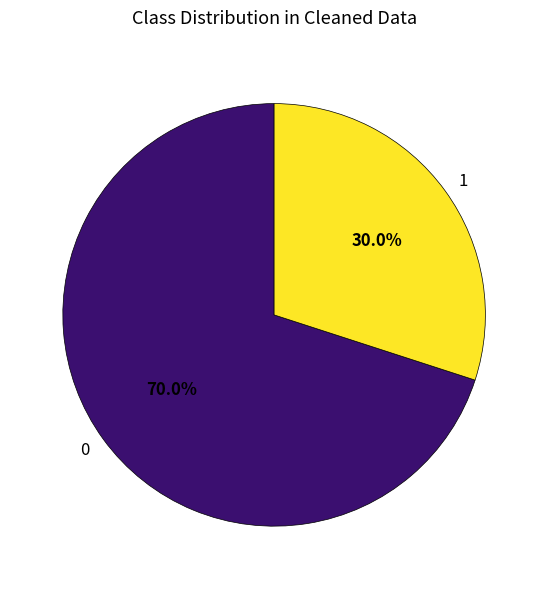

How many slices are in this pie chart?

2